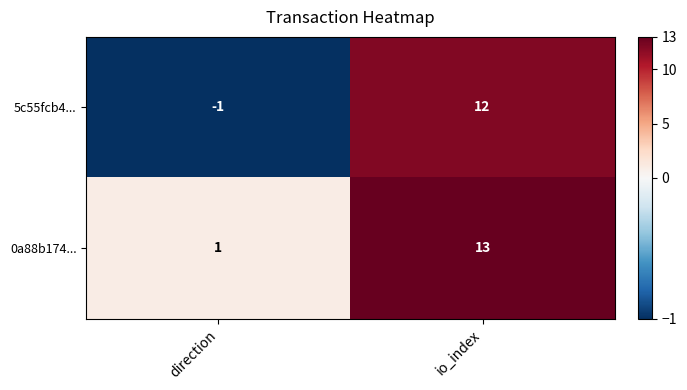

Where is 5c55fcb4... nearest to the value 5?

direction